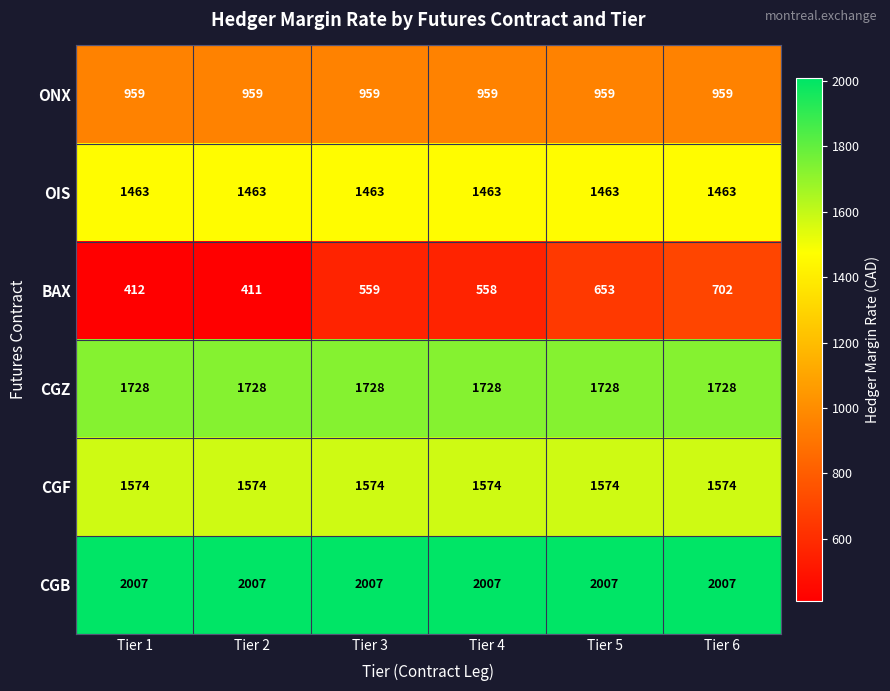

What is the greatest value displayed?

2007